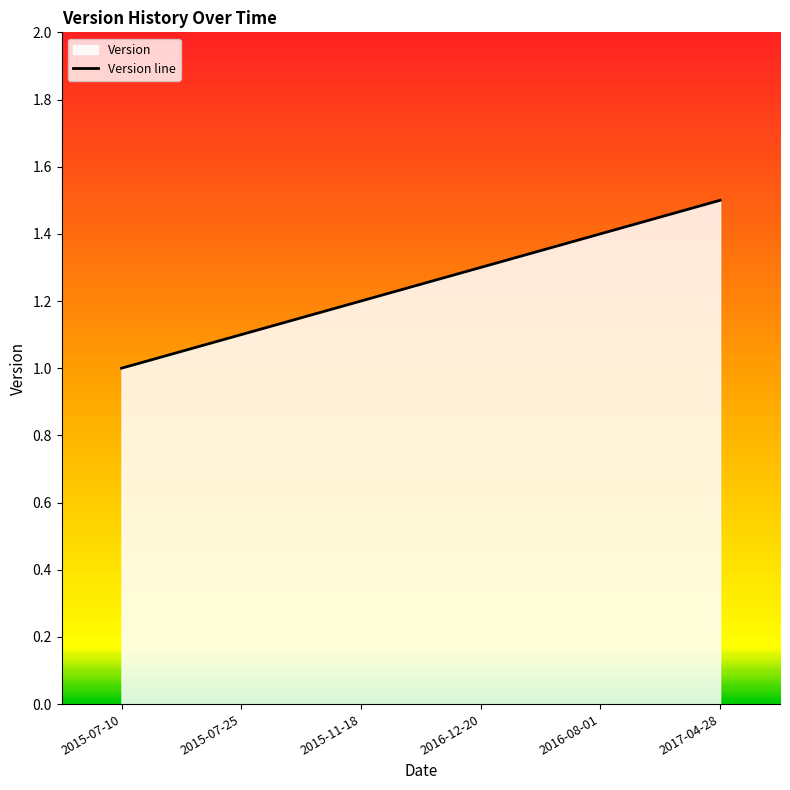

How many values are between 1 and 2?

6